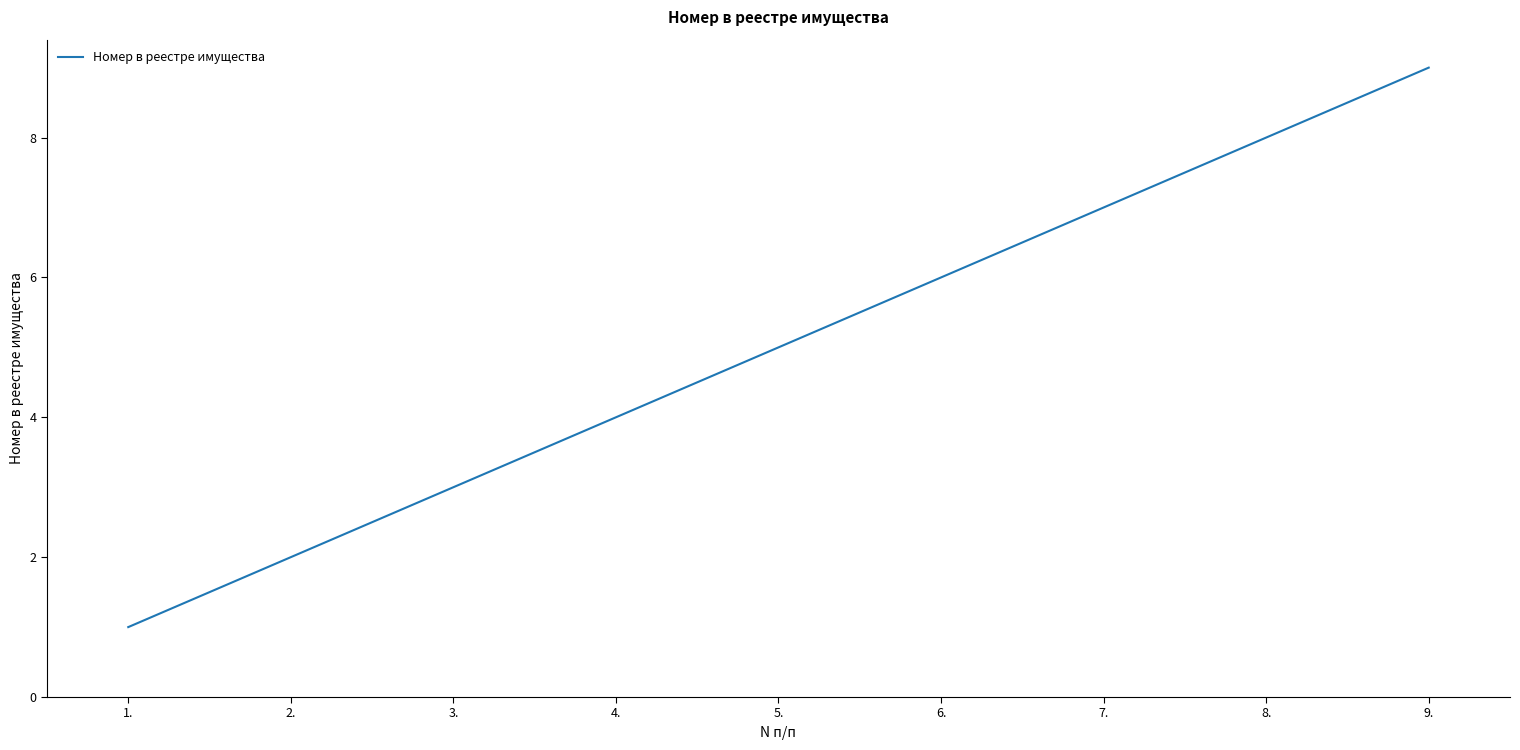

Rank the categories by value from highest to lowest.

9., 8., 7., 6., 5., 4., 3., 2., 1.